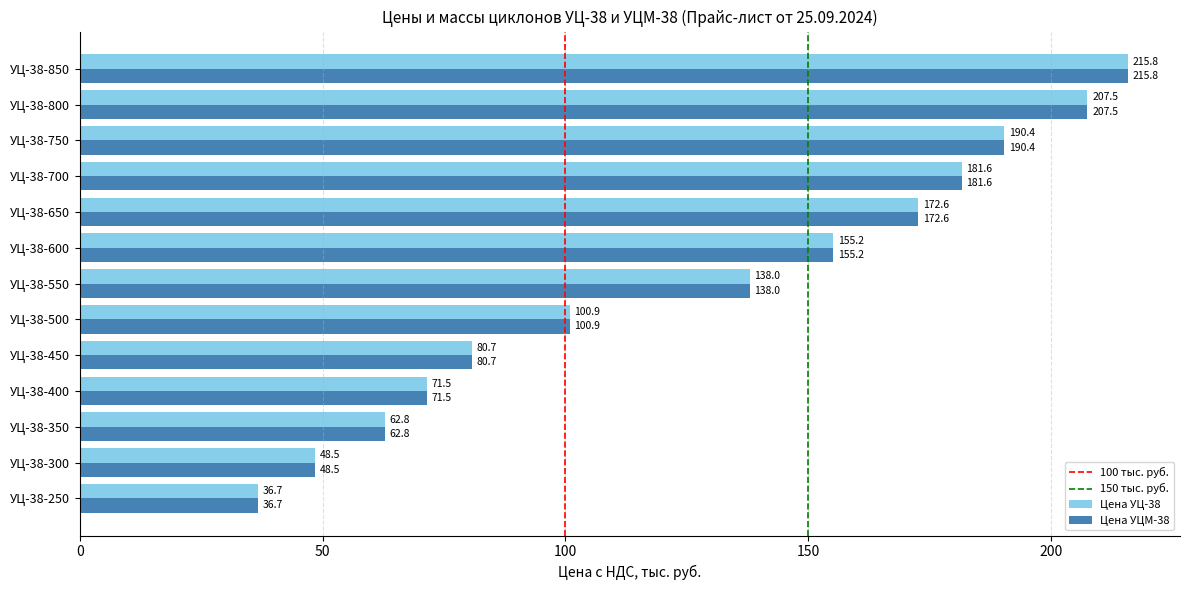

The Цена УЦМ-38 series shows 80.7 at УЦ-38-450. True or false?

True